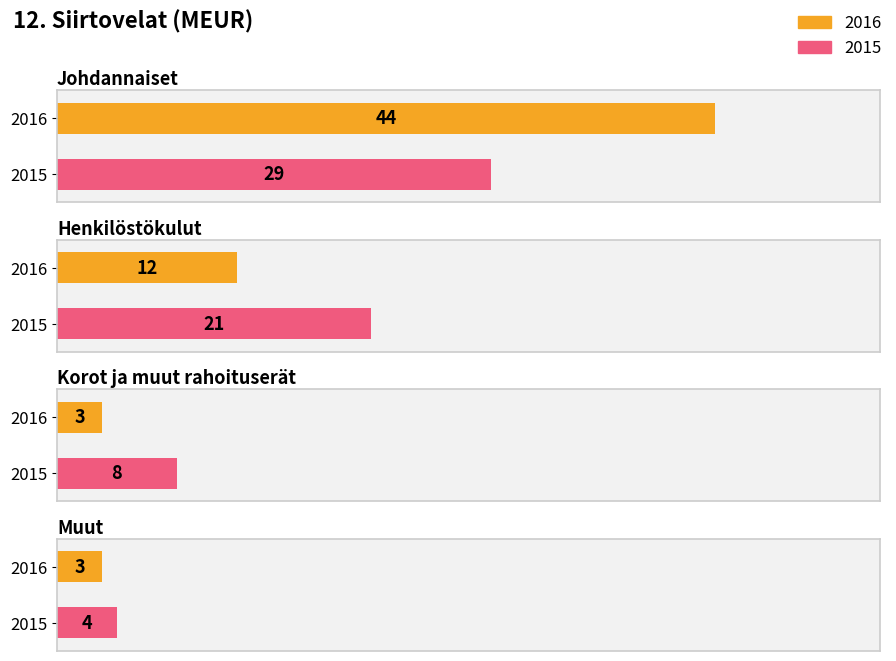

True or false: 2015 has a value of 21 at Henkilöstökulut.

True